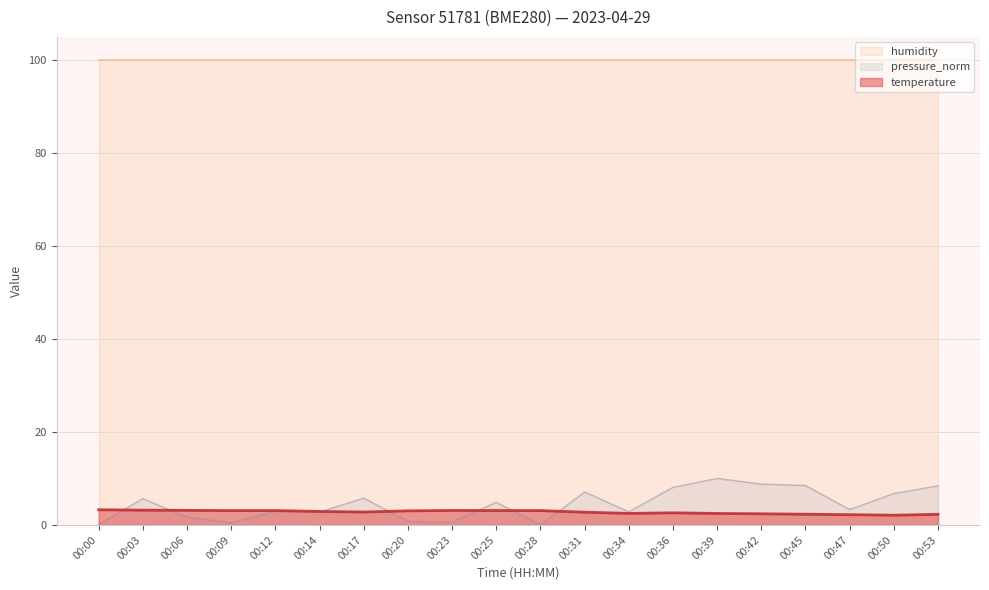

The value of temperature at 00:31 is 4.6. True or false?

False